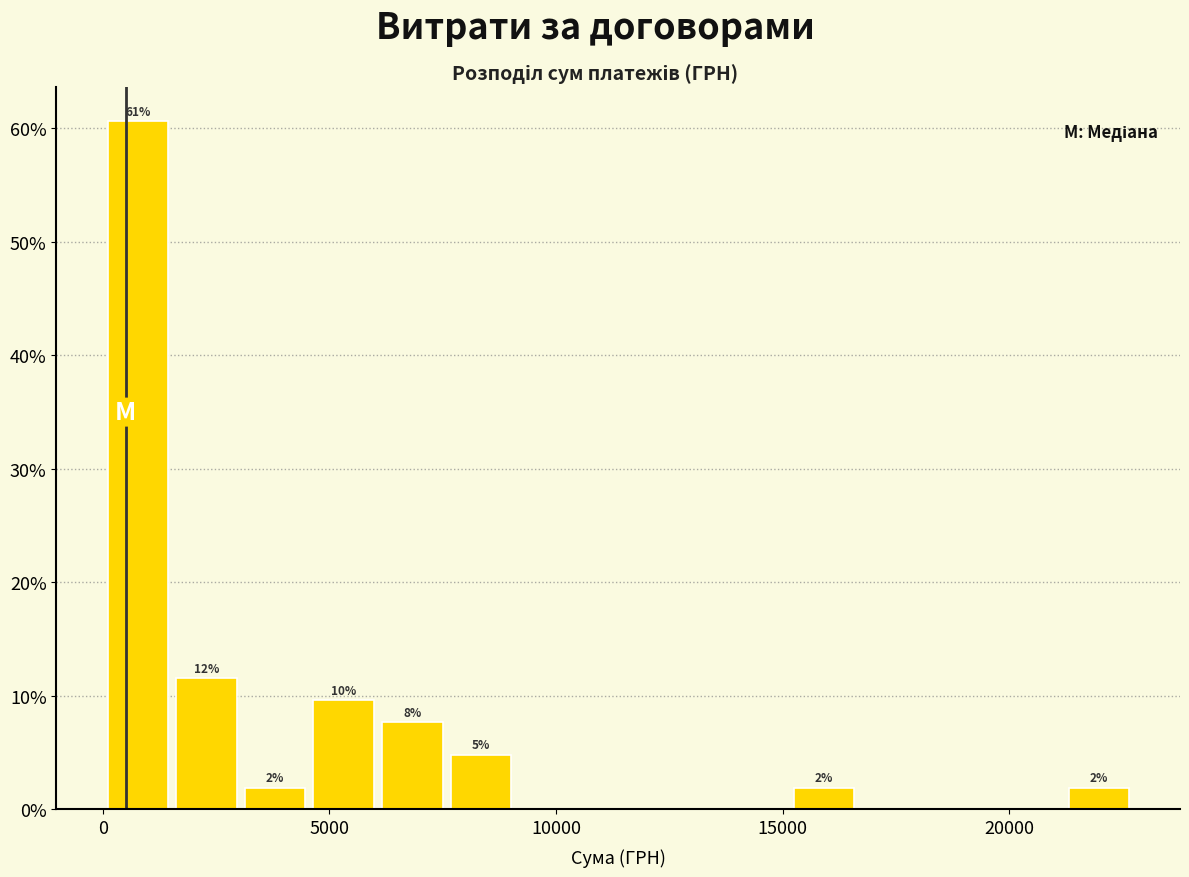

Around what value on the x-axis is the tallest bar? Give the approximate position of its centre, as read against the axis.

1000